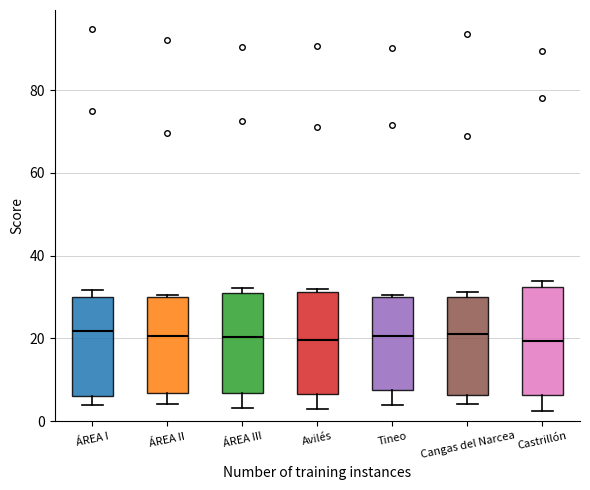

Reading left to right, read every box against the y-axis: the position of its median line, the range the box covers, and the ends of its whiskers. The values are not printed on the chart, so give them approximately, as read against the axis.

ÁREA I: median 22, box 6 to 30, whiskers 4 to 32
ÁREA II: median 20, box 6 to 30, whiskers 4 to 30
ÁREA III: median 20, box 6 to 30, whiskers 4 to 32
Avilés: median 20, box 6 to 32, whiskers 4 to 32 (just above the box's upper edge)
Tineo: median 20, box 8 to 30, whiskers 4 to 30
Cangas del Narcea: median 20, box 6 to 30, whiskers 4 to 32
Castrillón: median 20, box 6 to 32, whiskers 2 to 34